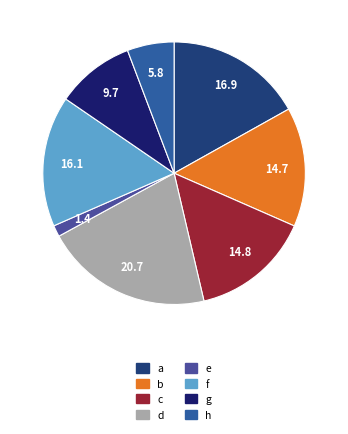

Which category has the biggest portion of the pie?

d